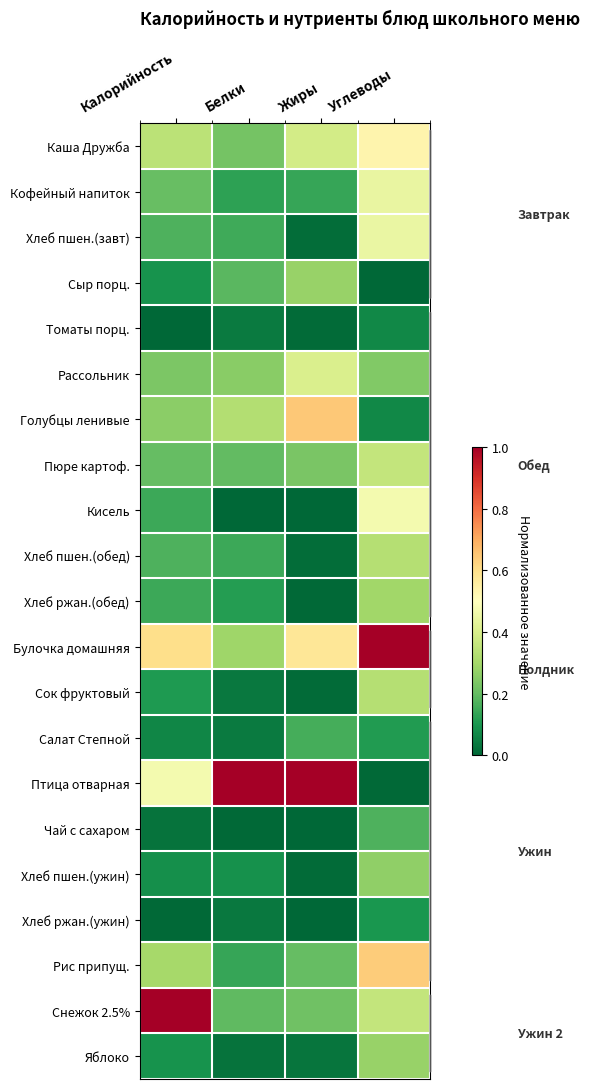

Which series has the largest total across all categories?

Птица отварная